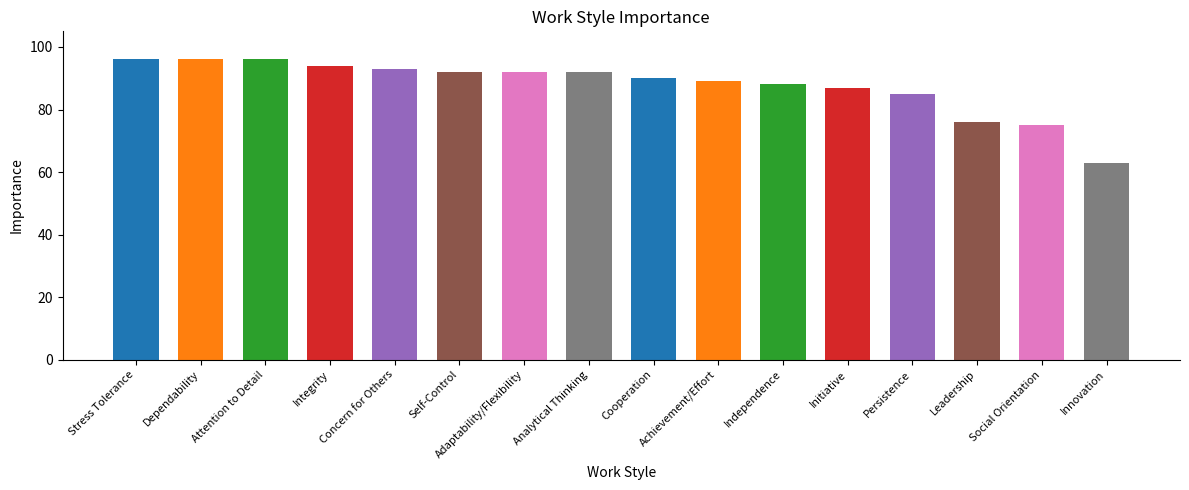

Rank the categories by value from highest to lowest.

Stress Tolerance, Dependability, Attention to Detail, Integrity, Concern for Others, Self-Control, Adaptability/Flexibility, Analytical Thinking, Cooperation, Achievement/Effort, Independence, Initiative, Persistence, Leadership, Social Orientation, Innovation